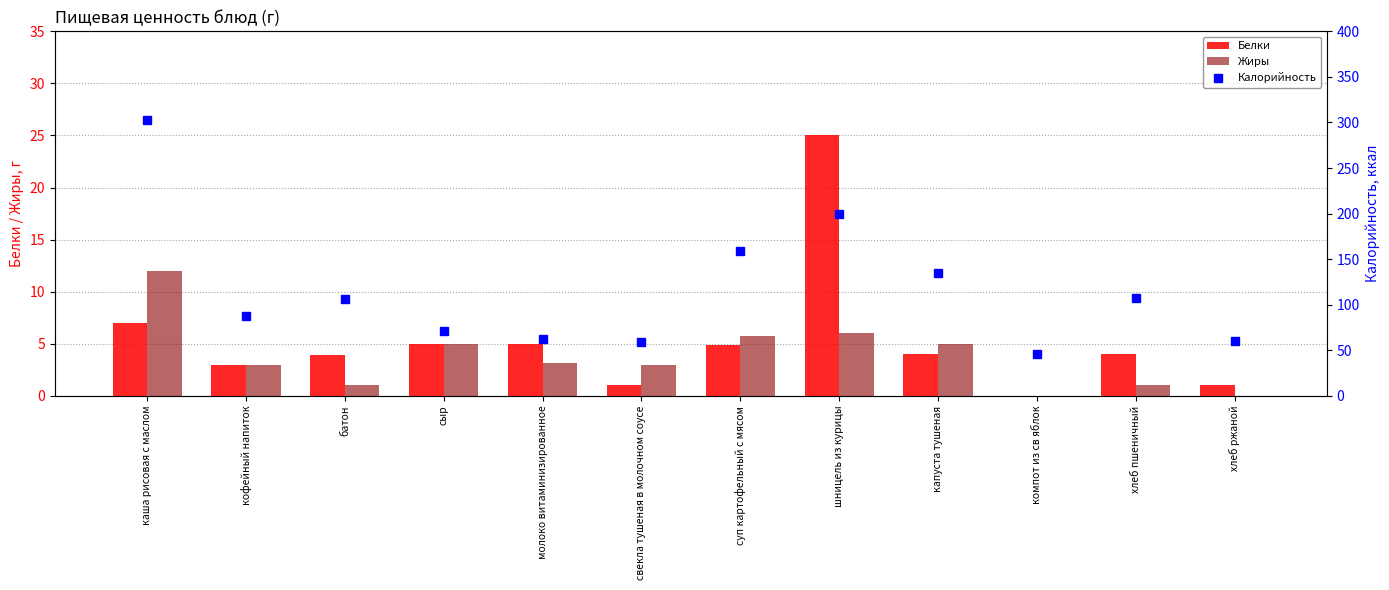

At which label does Калорийность first exceed 106?

каша рисовая с маслом